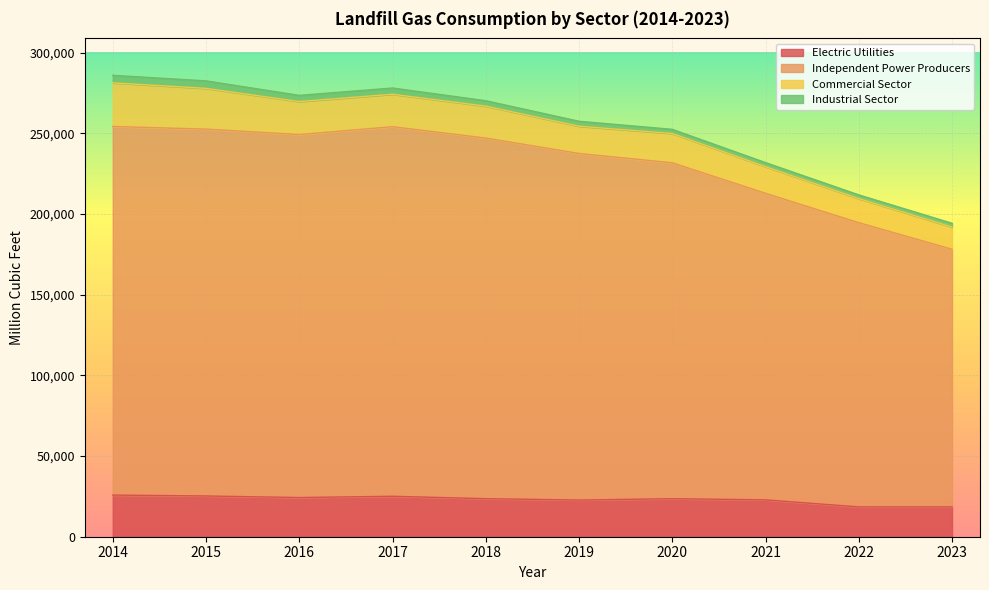

What is the value of the Independent Power Producers point at the 2nd from the left?

252638